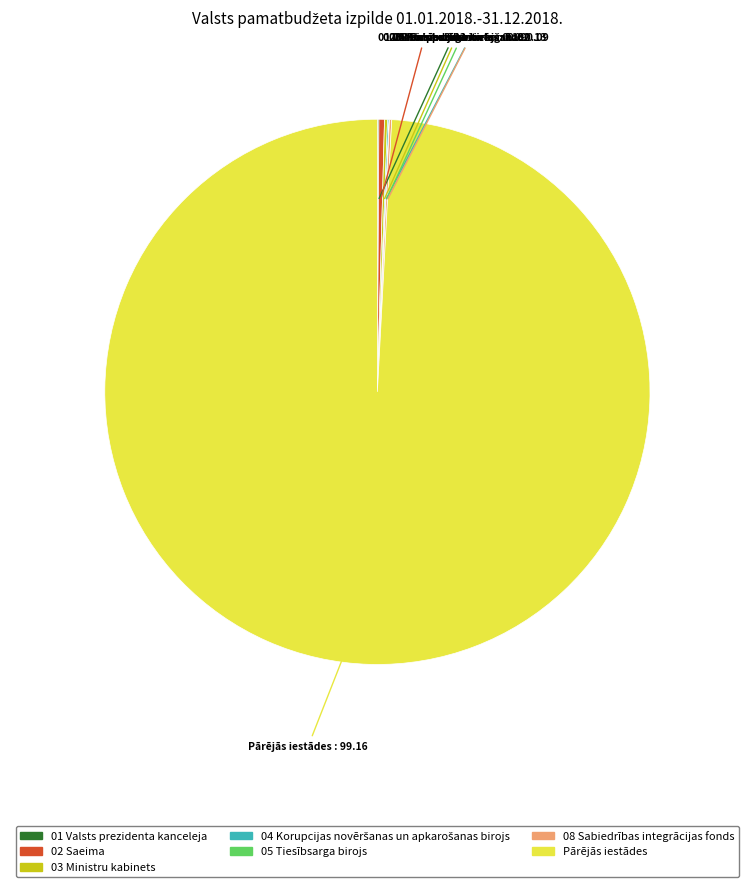

Is there any slice that represents more than half of the pie?

Yes